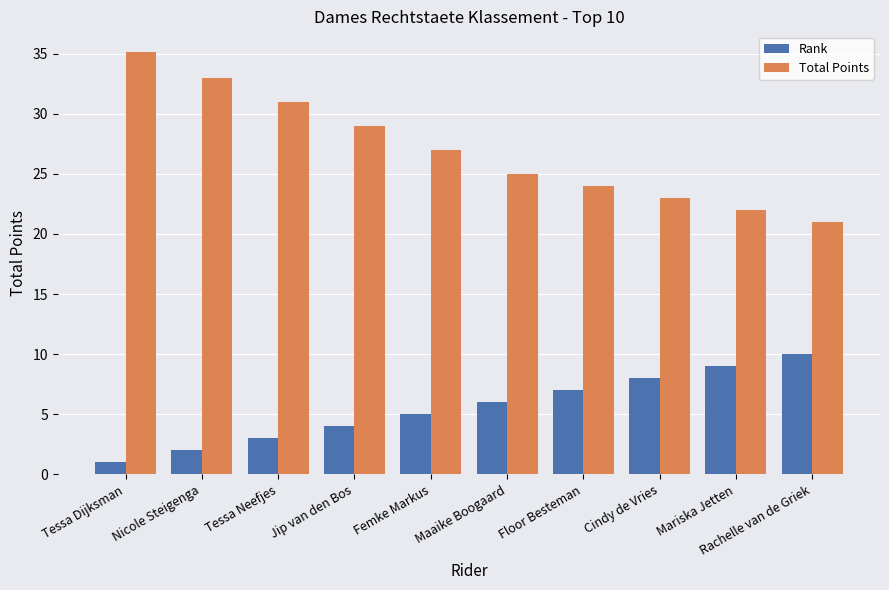

How many bars are there in total?

20